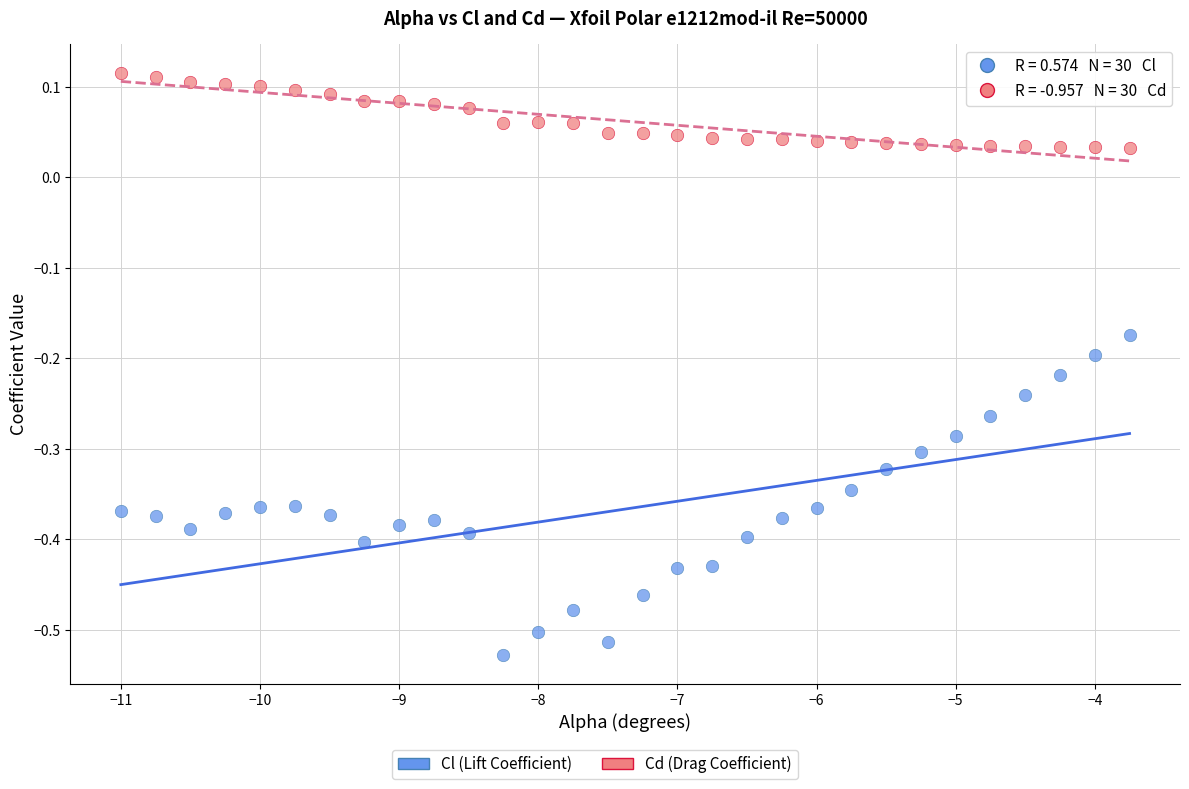

Which series reaches the maximum Y coordinate?

Cd (Drag Coefficient)